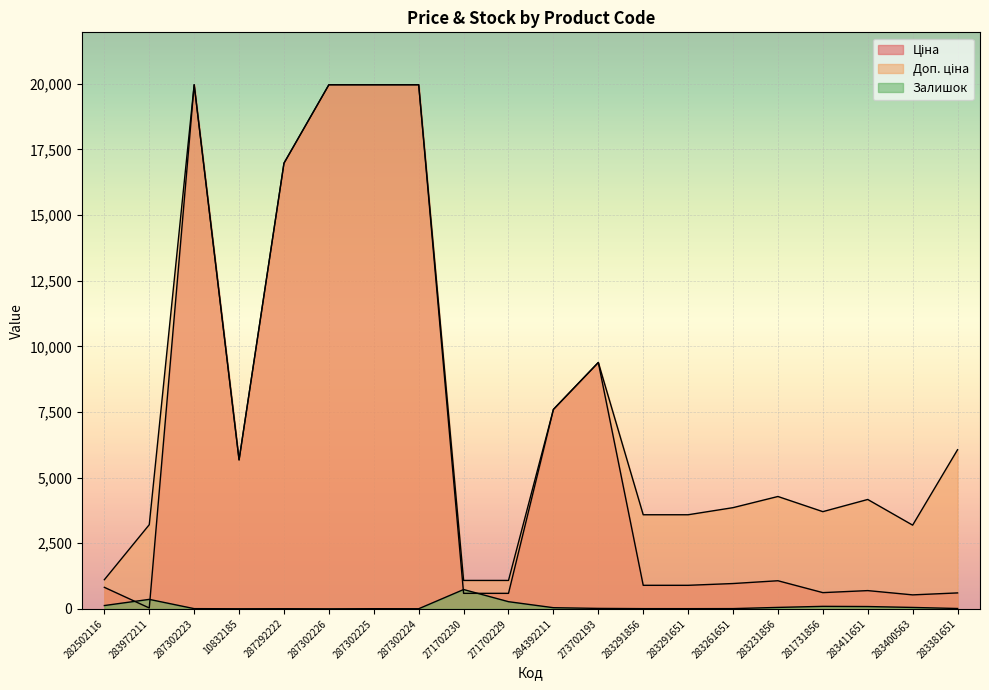

At 283381651, list the series in order from smallest to largest.

Залишок, Ціна, Доп. ціна